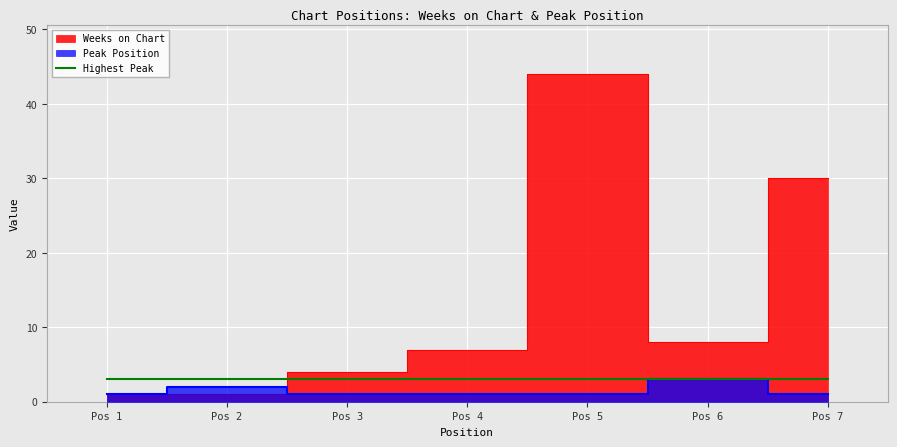

How many Peak Position values are between 1 and 2?

6